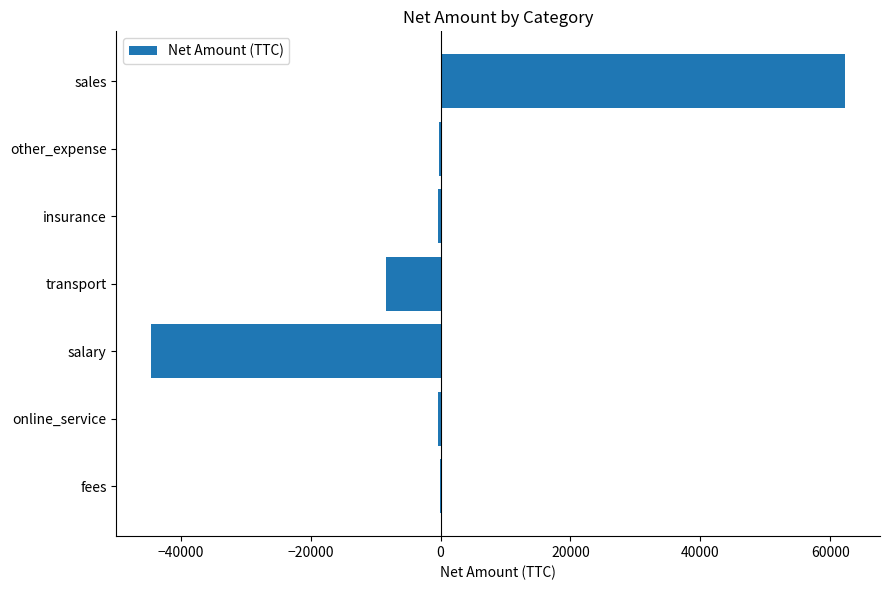

What is the change in value from transport to sales?

+70698.2